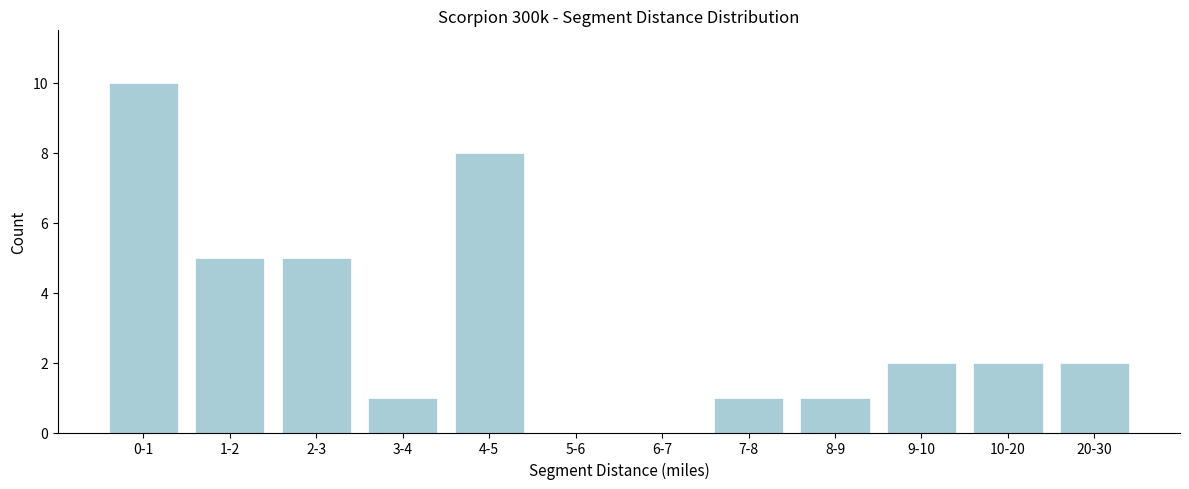

Reading right to left, transcribe all the data shown in this chart.

20-30=2	10-20=2	9-10=2	8-9=1	7-8=1	6-7=0	5-6=0	4-5=8	3-4=1	2-3=5	1-2=5	0-1=10